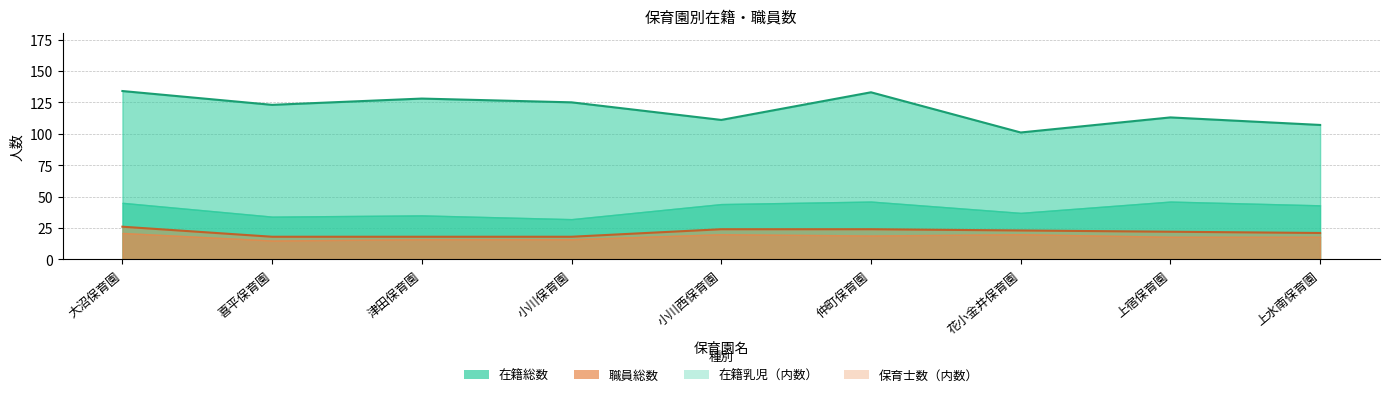

What is the label of the 6th point from the left?

仲町保育園